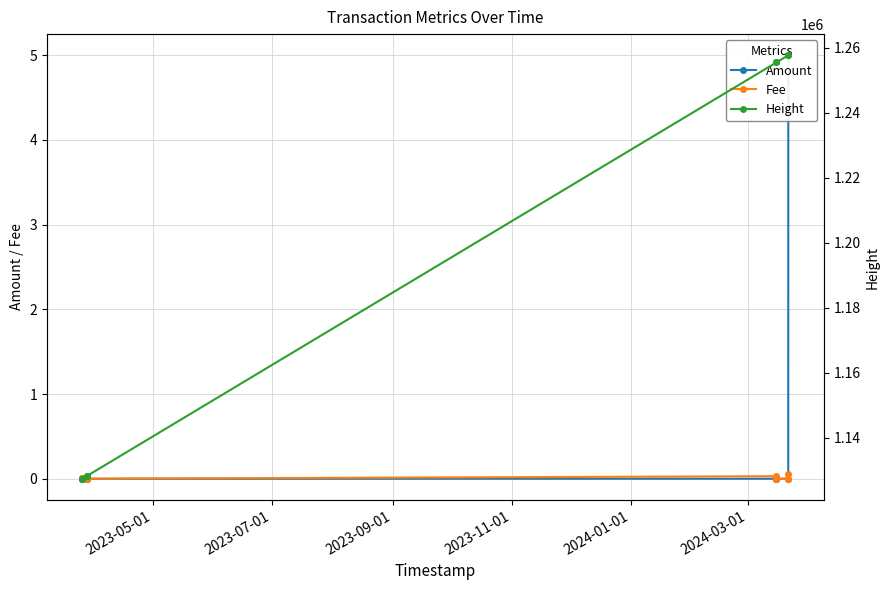

What position from the left is 2024-03-01?

6